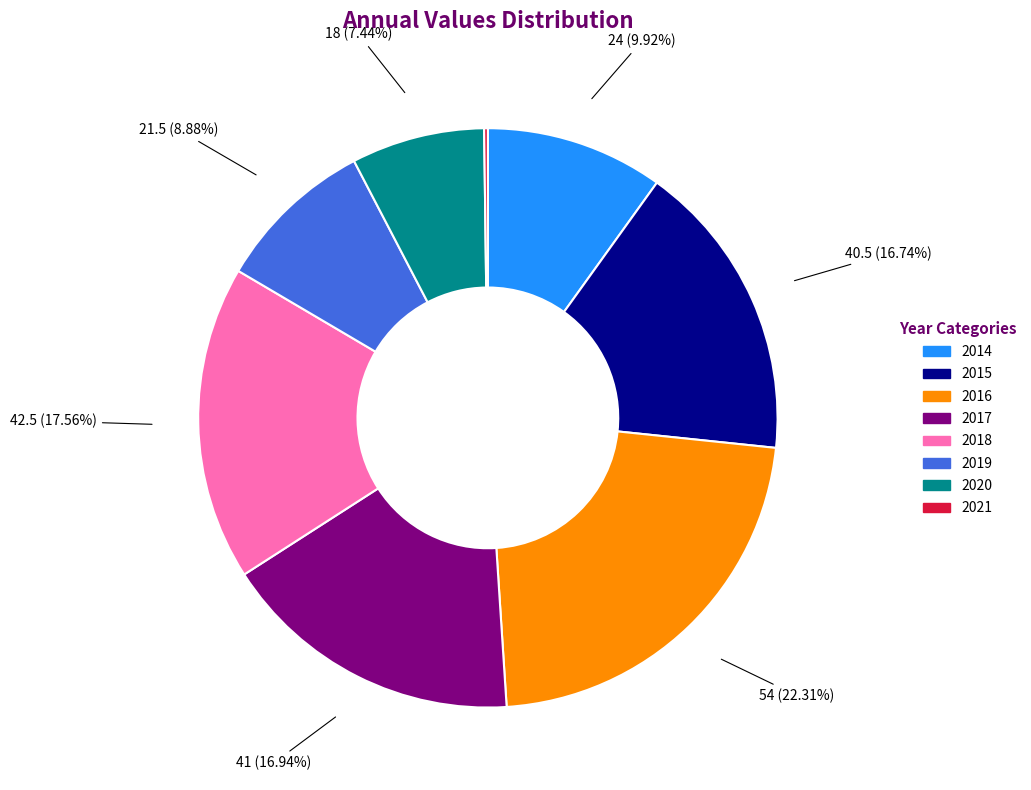

What portion of the pie excludes 2017?

83.1%